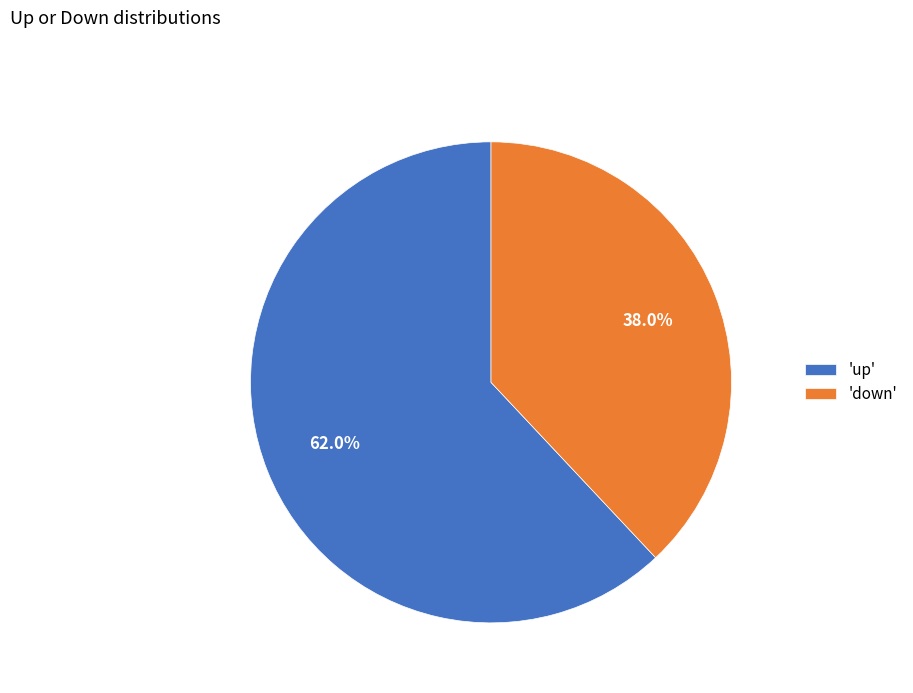

How much of the chart is everything except 'up'?

38.0%